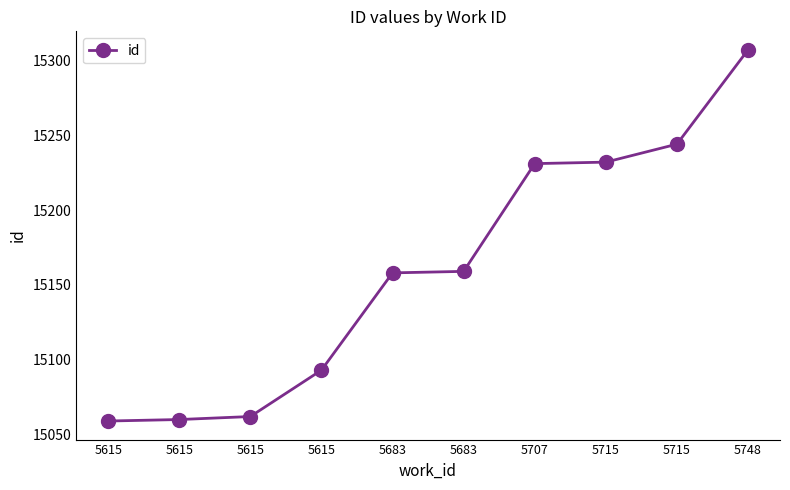

List the labels in order of value, smallest first.

5615, 5615, 5615, 5615, 5683, 5683, 5707, 5715, 5715, 5748